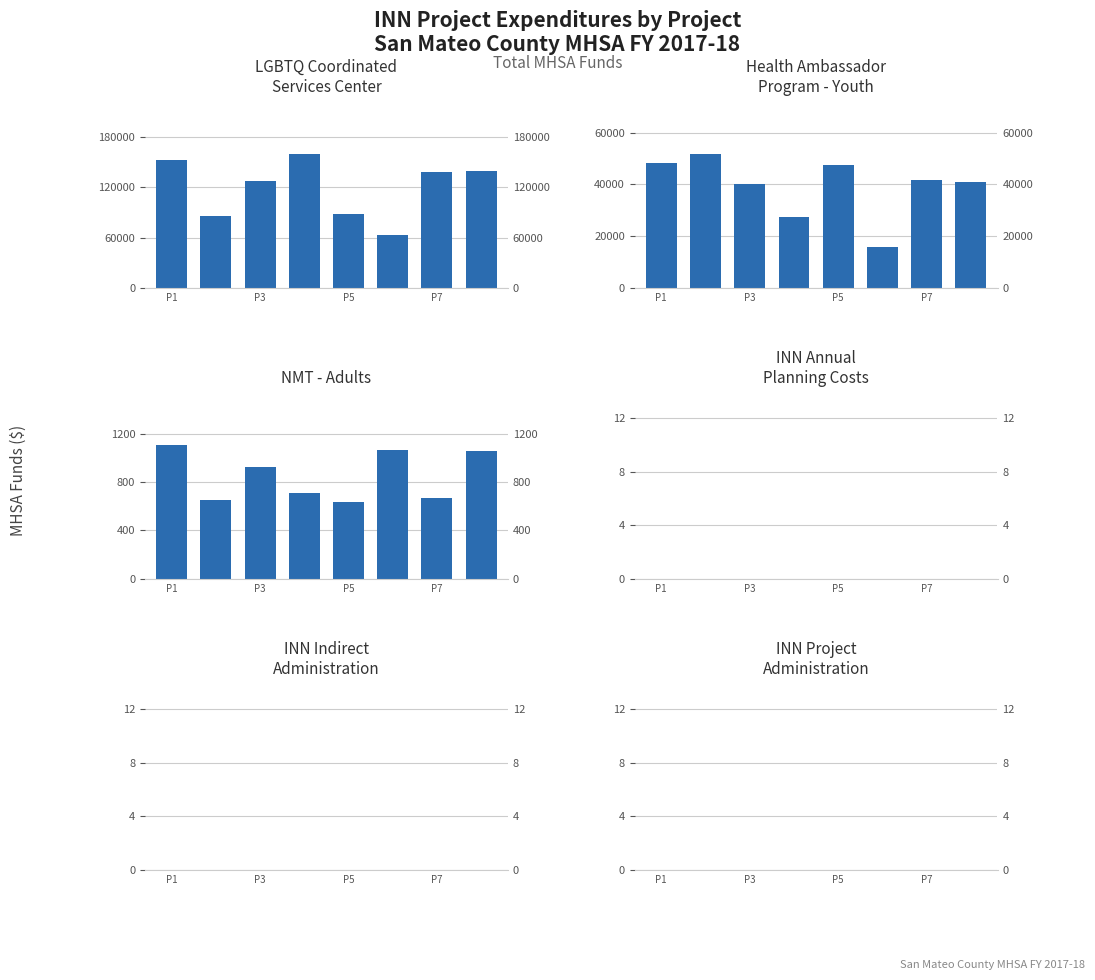

Between P1 and P5, which series saw the biggest shift?

LGBTQ Coordinated Services Center